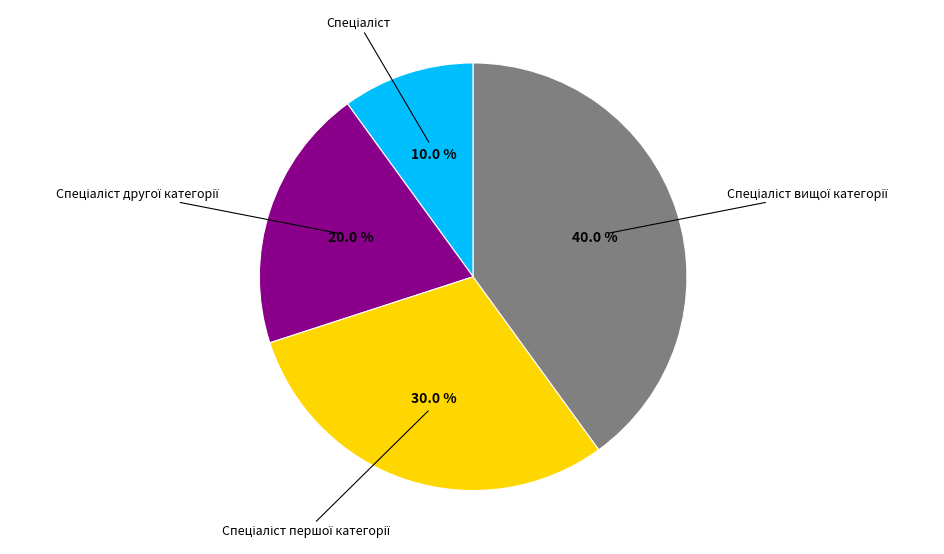

Is there any slice that represents more than half of the pie?

No